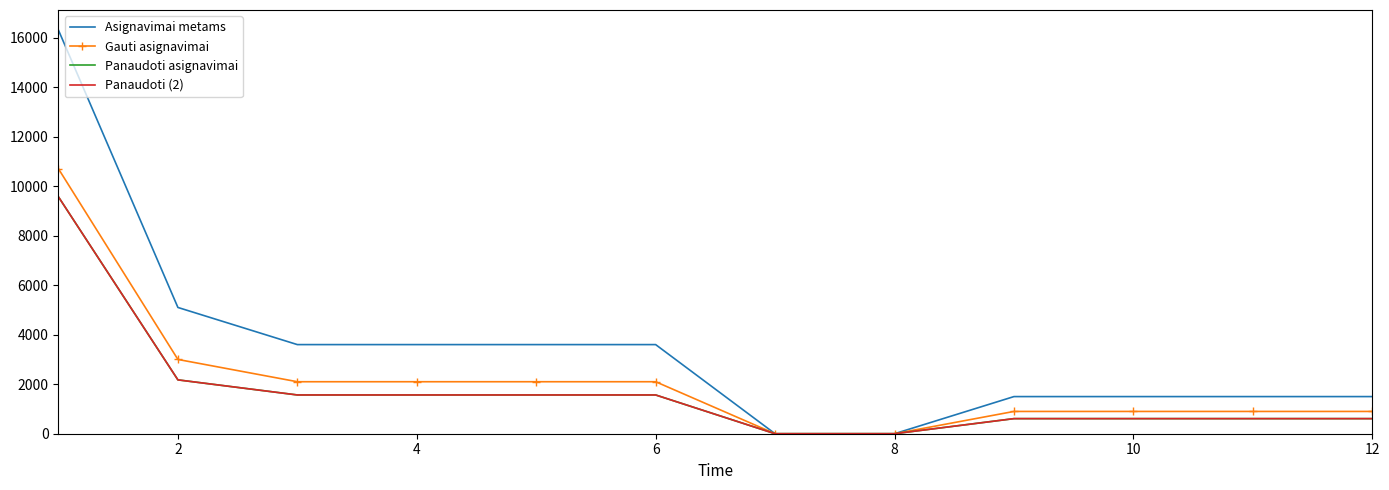

How many data points in Panaudoti asignavimai are less than 1565?

6